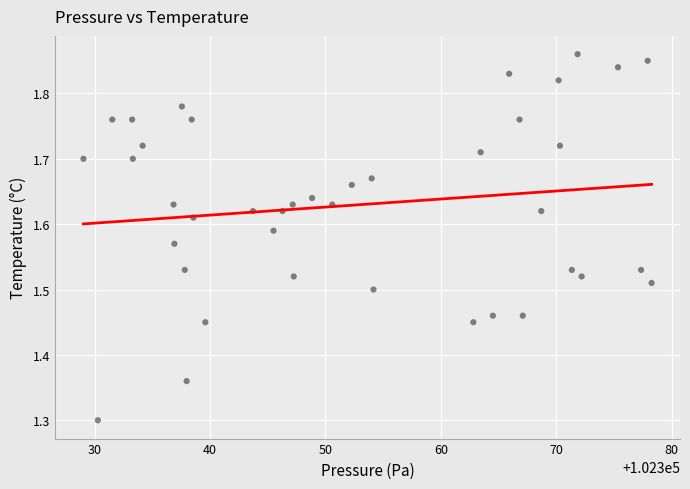

What is the range of X values (max minus min)?

49.2